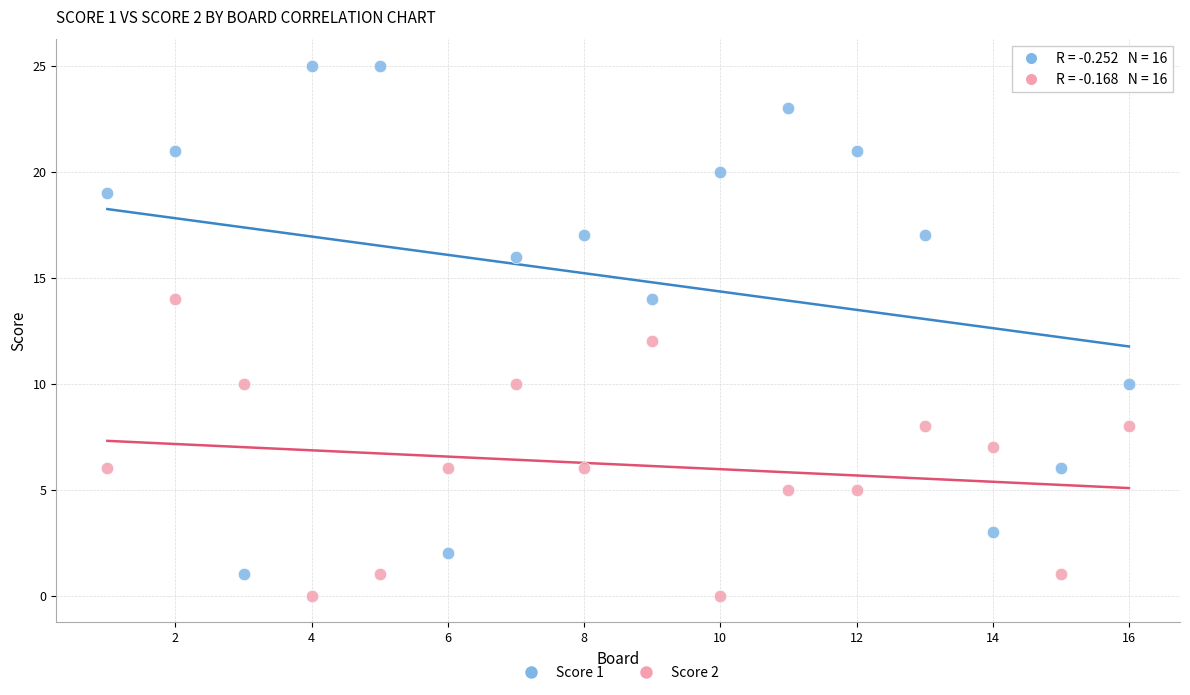

Across all data points, what is the range of X values (max minus min)?

15